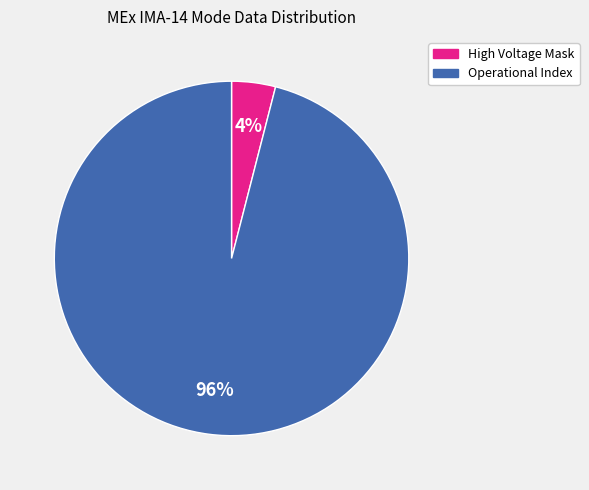

Does High Voltage Mask represent more than half of the total?

No